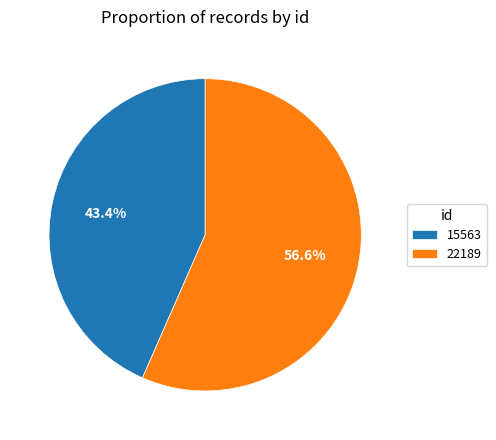

What portion of the pie excludes 15563?

56.6%